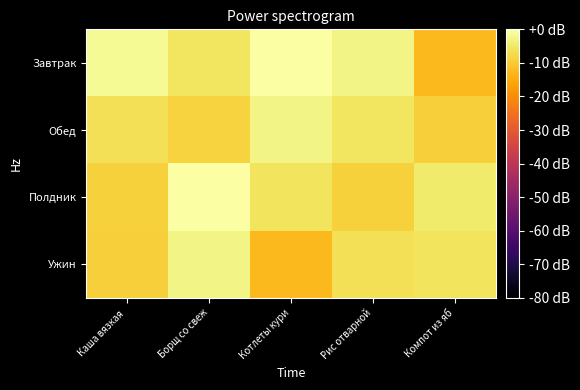

Which series has the widest spread of values?

Завтрак